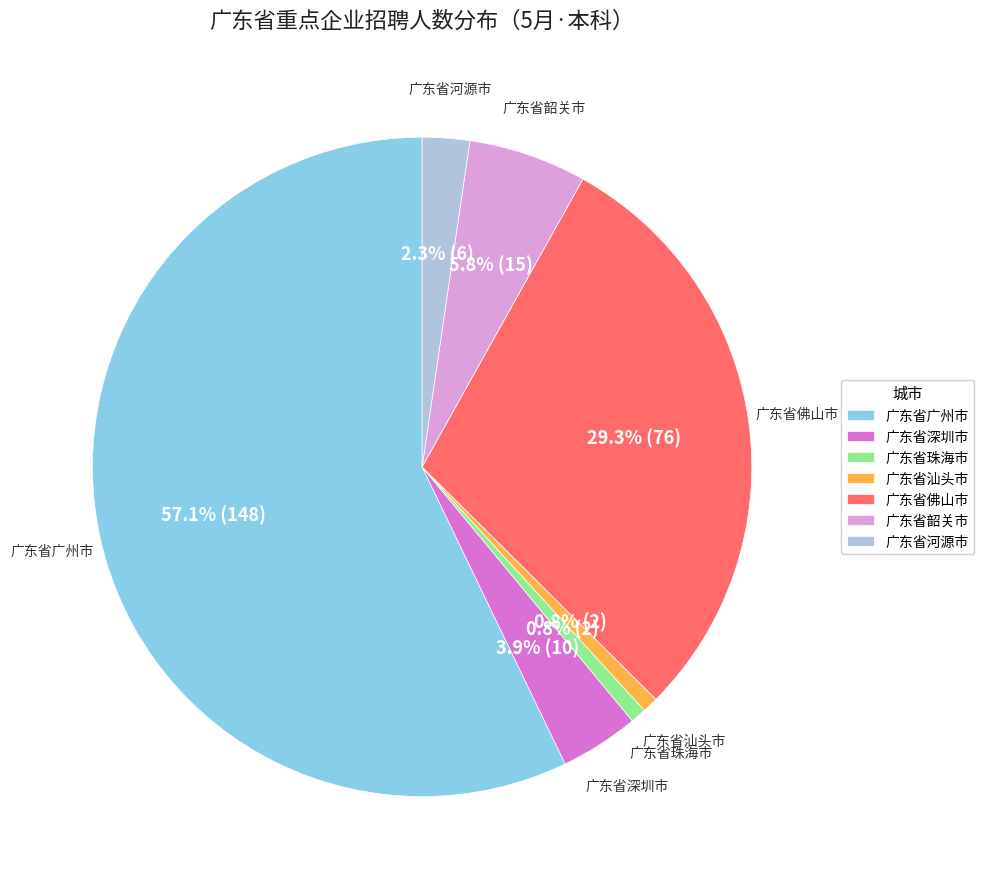

How many segments does this pie chart have?

7